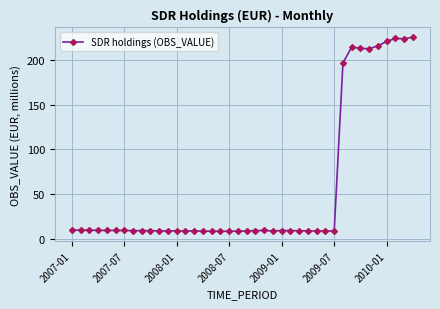

How many lines are shown in the chart?

1